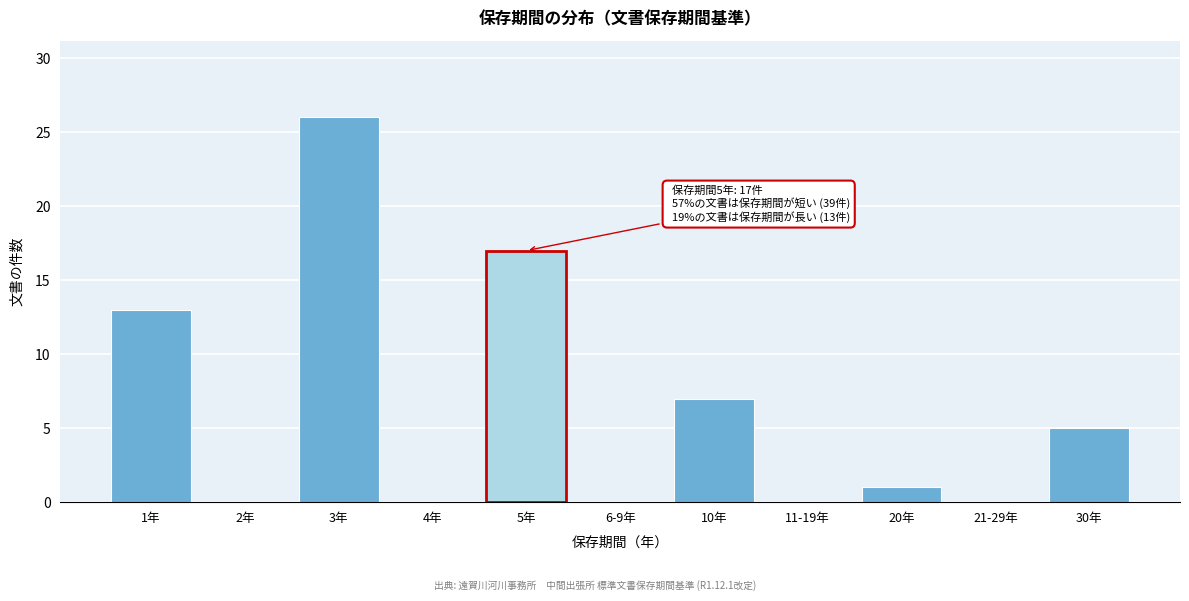

Reading left to right, what are all the values shown in this chart?

1年=13	2年=0	3年=26	4年=0	5年=17	6-9年=0	10年=7	11-19年=0	20年=1	21-29年=0	30年=5